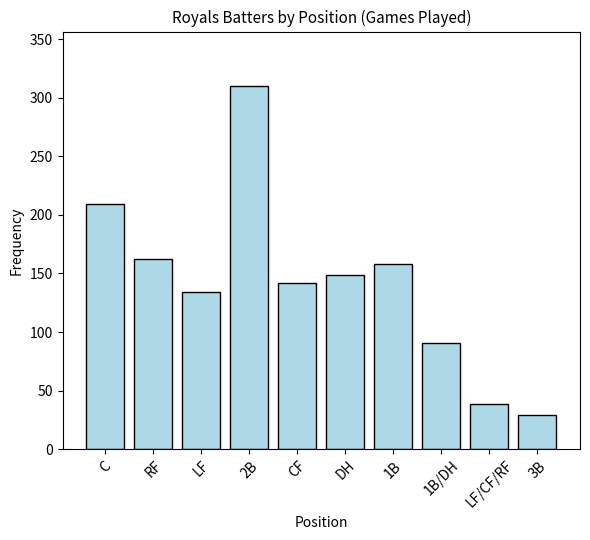

Reading right to left, what are all the values shown in this chart?

3B=29	LF/CF/RF=39	1B/DH=91	1B=158	DH=149	CF=142	2B=310	LF=134	RF=162	C=209